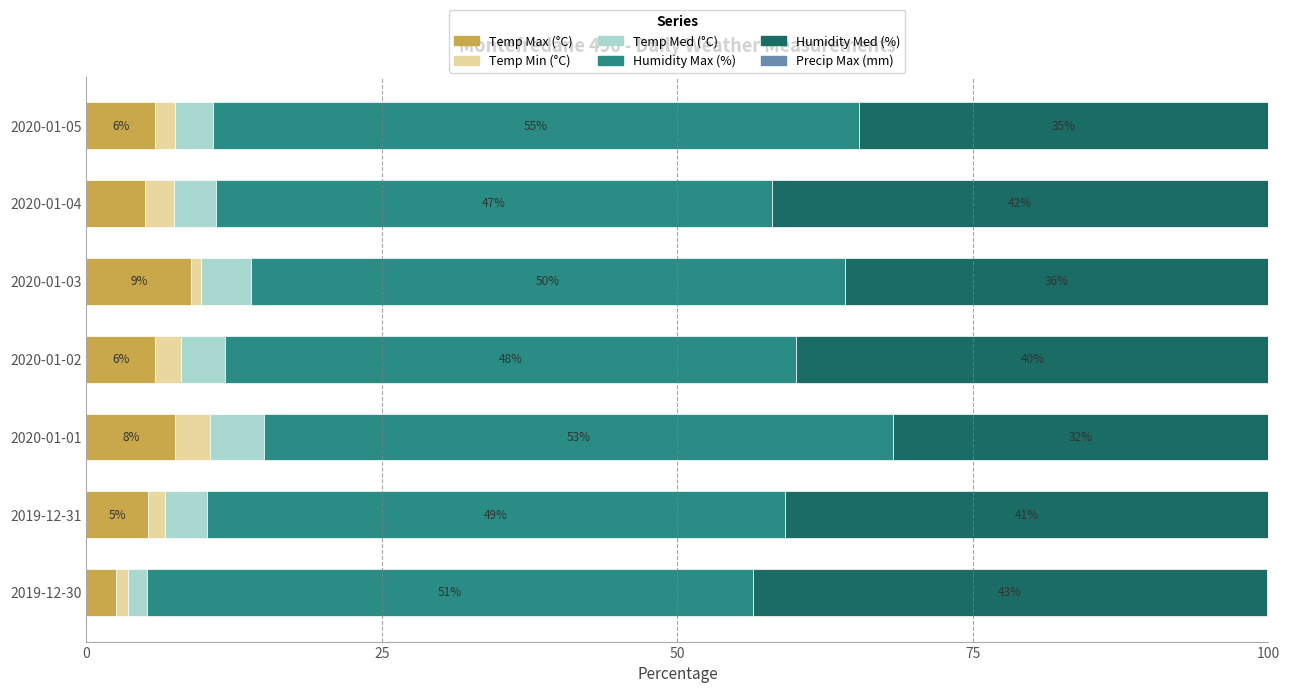

What is the maximum value for Temp Max (°C)?

8.9